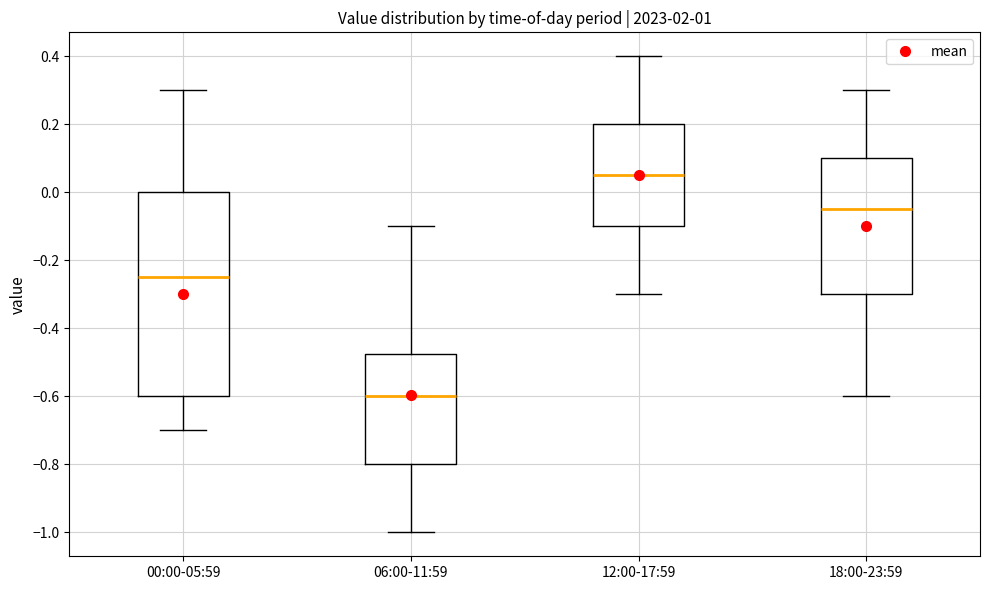

Comparing the boxes themselves (not the whiskers), which one is the tallest?

00:00-05:59